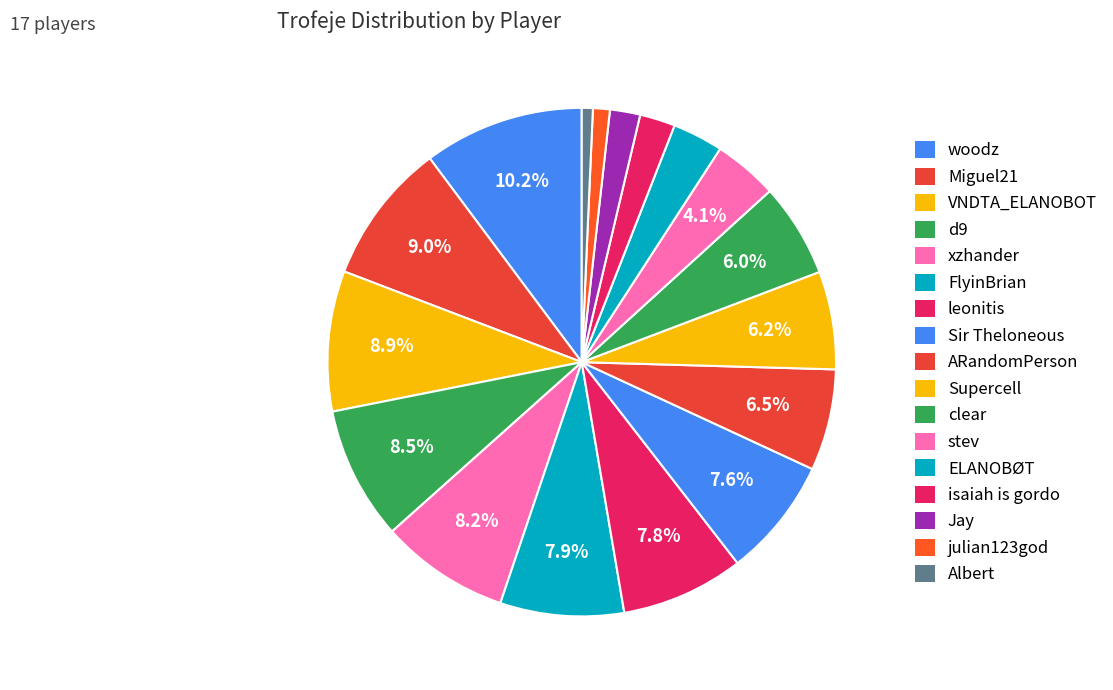

To the nearest percent, what percentage of the pie is ELANOBØT?

3%